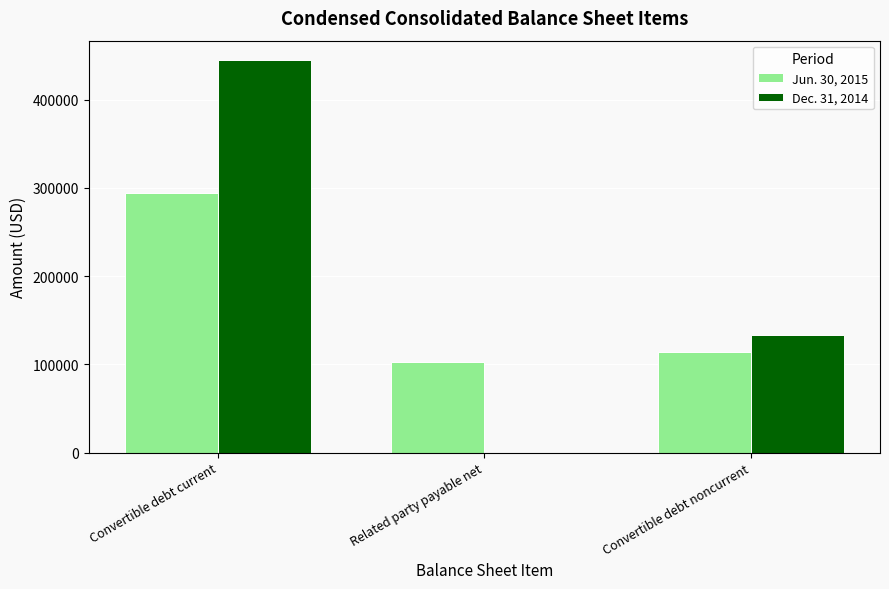

Reading left to right, extract all data points from this chart.

Jun. 30, 2015: Convertible debt current=293715	Related party payable net=102169	Convertible debt noncurrent=113599
Dec. 31, 2014: Convertible debt current=444644	Related party payable net=0	Convertible debt noncurrent=133205